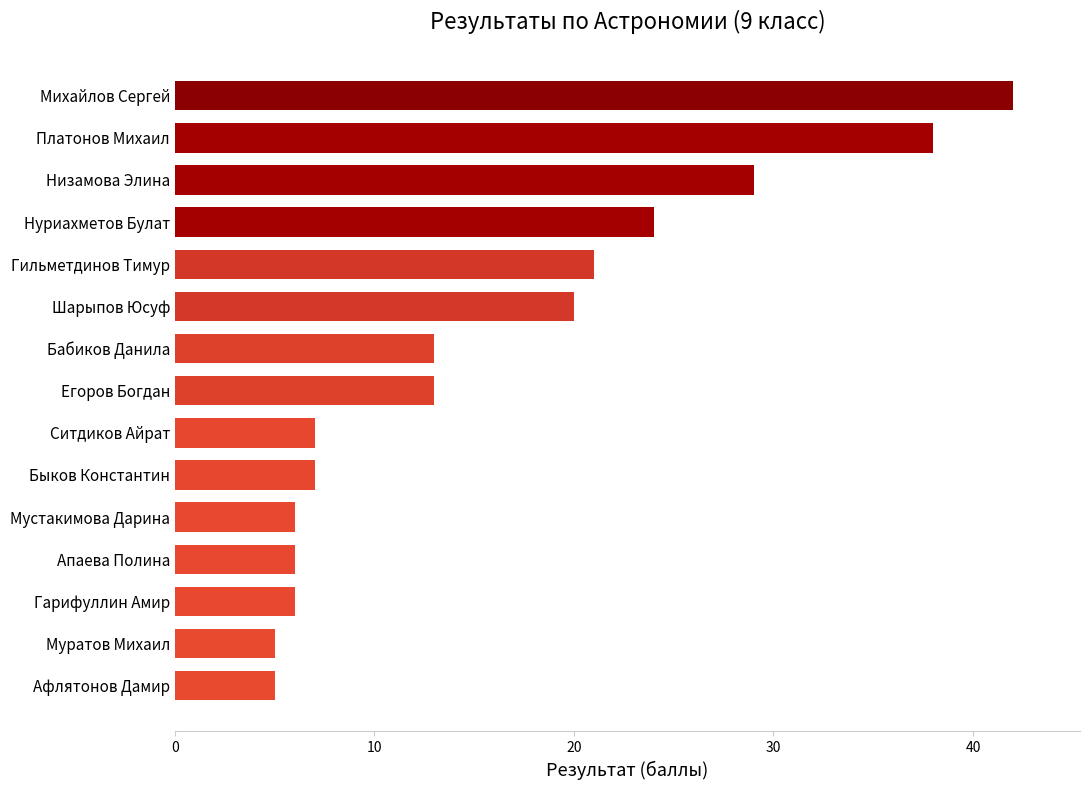

The value at Егоров Богдан is 21. True or false?

False